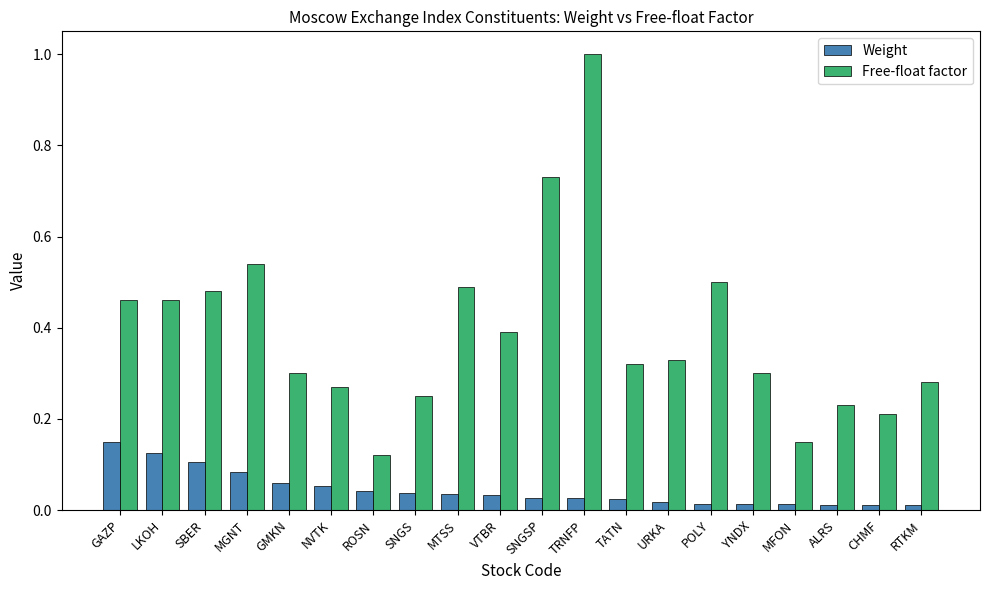

How many distinct data groups are displayed?

2